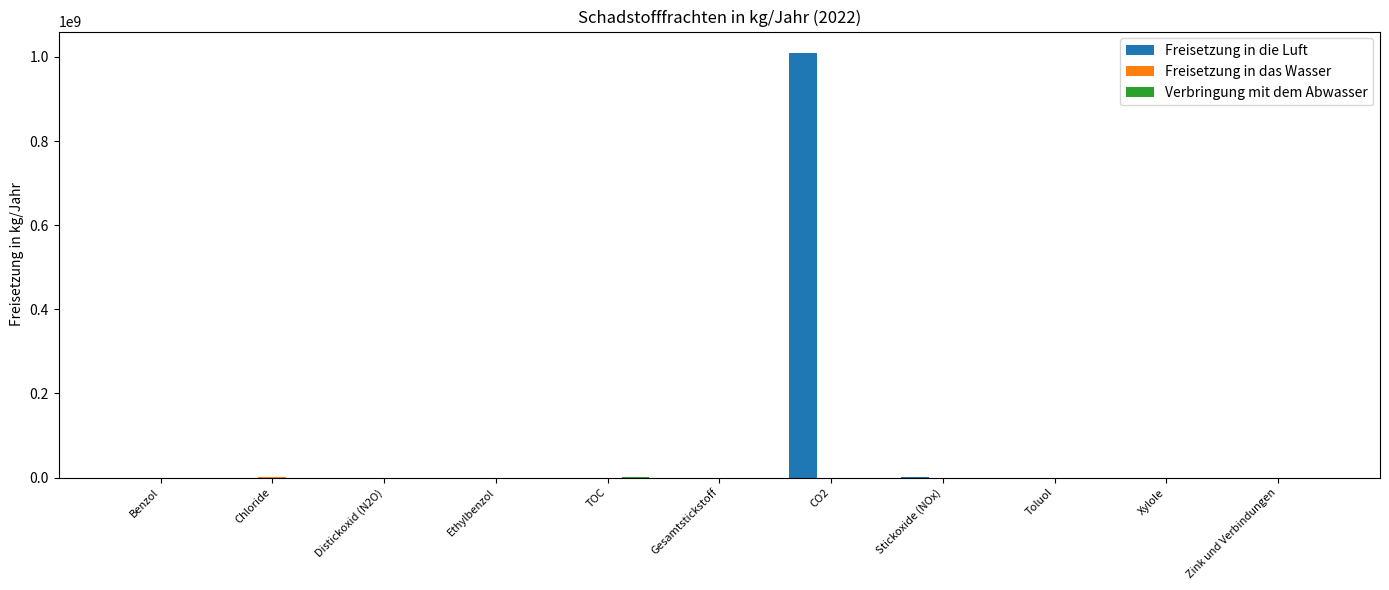

Are the bars horizontal?

No